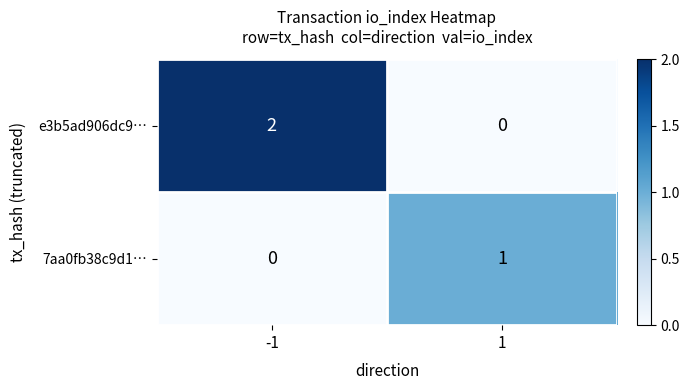

Between -1 and 1, which series saw the biggest shift?

e3b5ad906dc9…